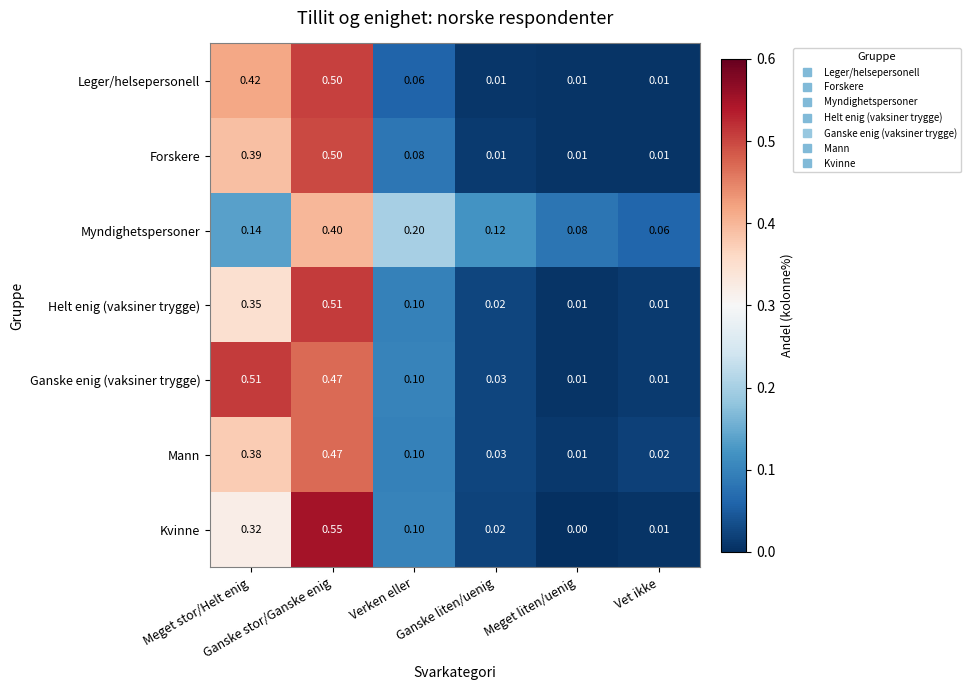

Which series has the widest spread of values?

Kvinne